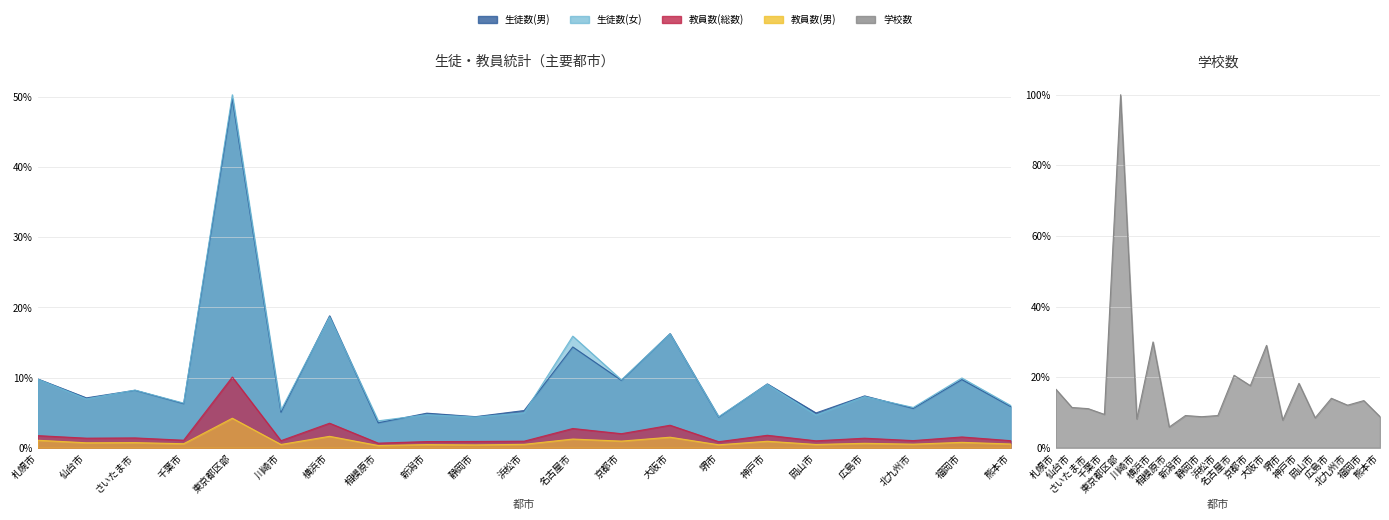

What is the sum of the 教員数(男) values at 川崎市 and 岡山市?

16.6